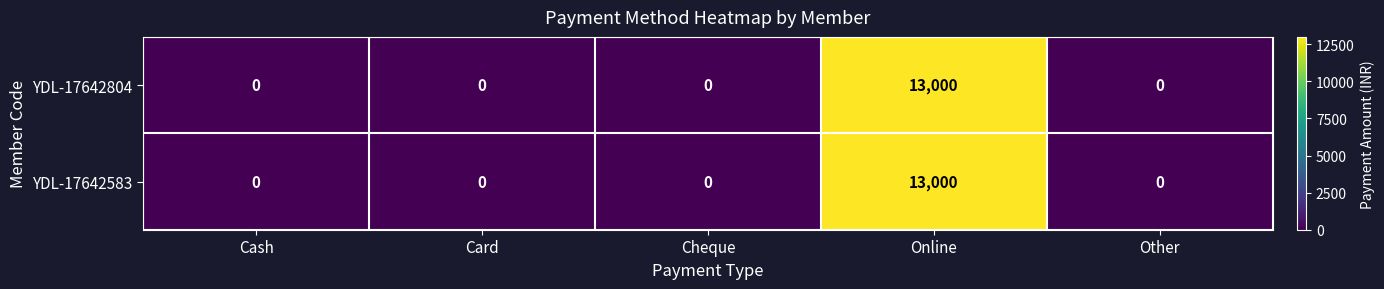

What is the maximum value shown in the chart?

13000